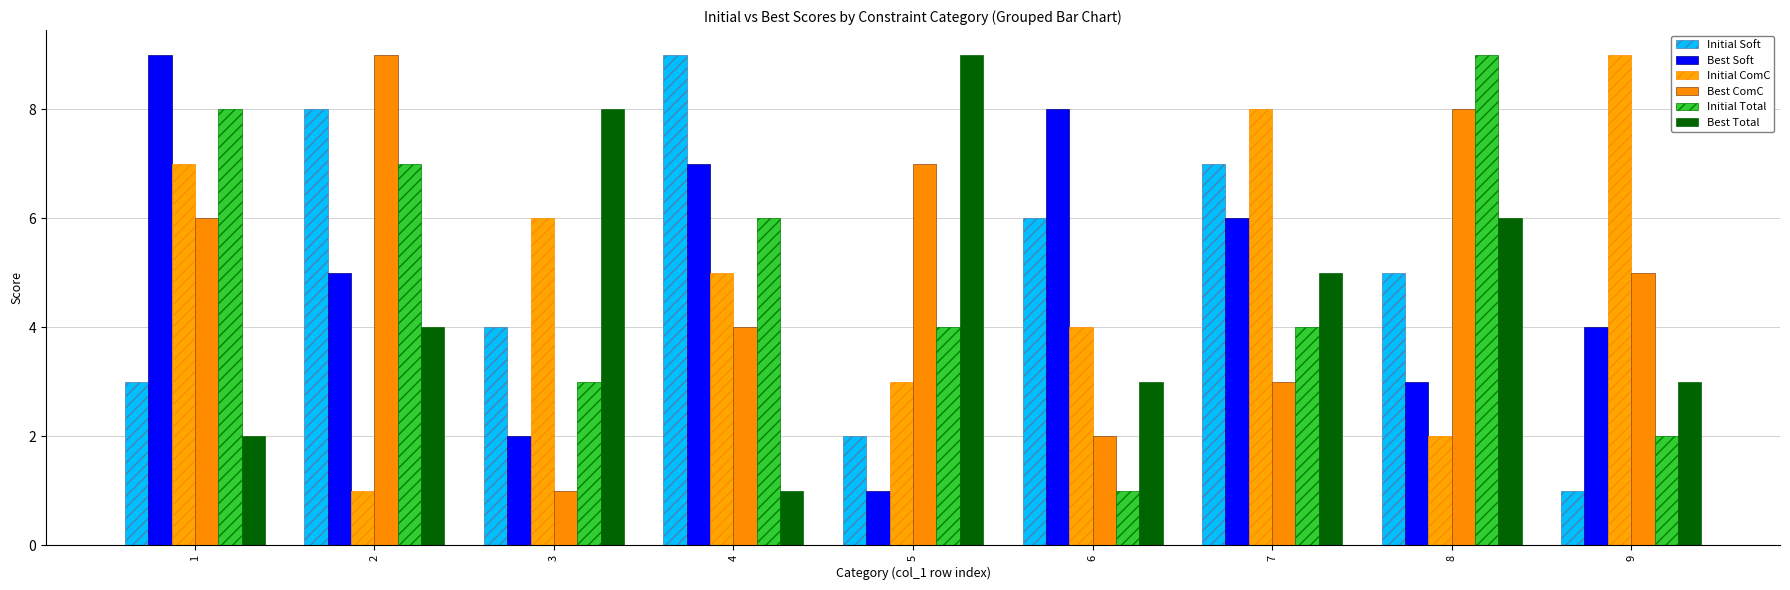

Which category has the highest value in the Initial ComC series?

9